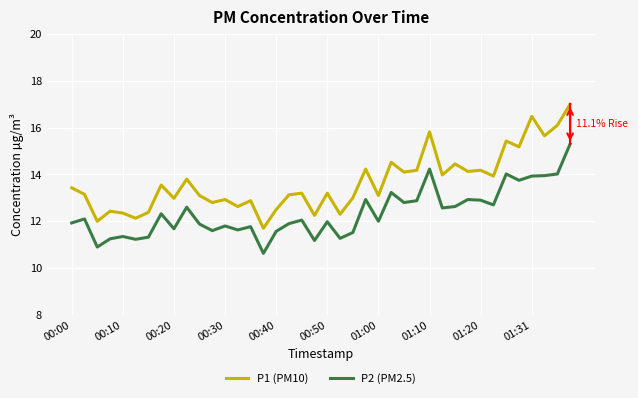

What is the minimum value shown in the chart?

10.6